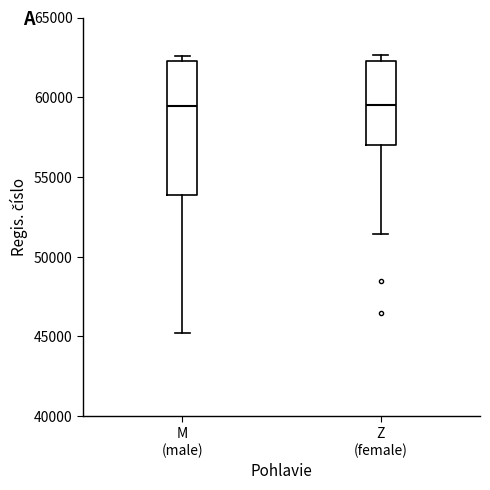

Reading left to right, transcribe this box plot: for each box, give where its median line is, the range the box spans, and where its two whiskers end, as read against the y-axis. The values are not printed on the chart, so give them approximately, as read against the axis.

M (male): median 59500, box 54000 to 62500, whiskers 45000 to 62500 (just above the box's upper edge)
Z (female): median 59500, box 57000 to 62500, whiskers 51500 to 62500 (just above the box's upper edge)